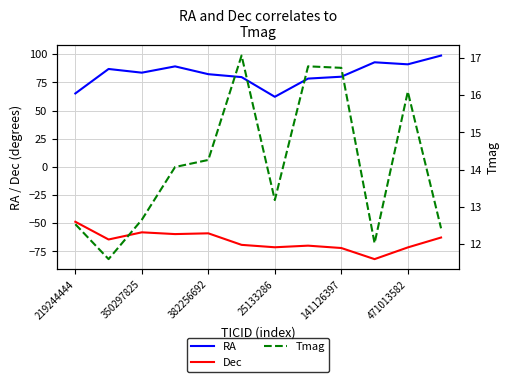

What is the sum of the Tmag values at 9 and 11?

24.4